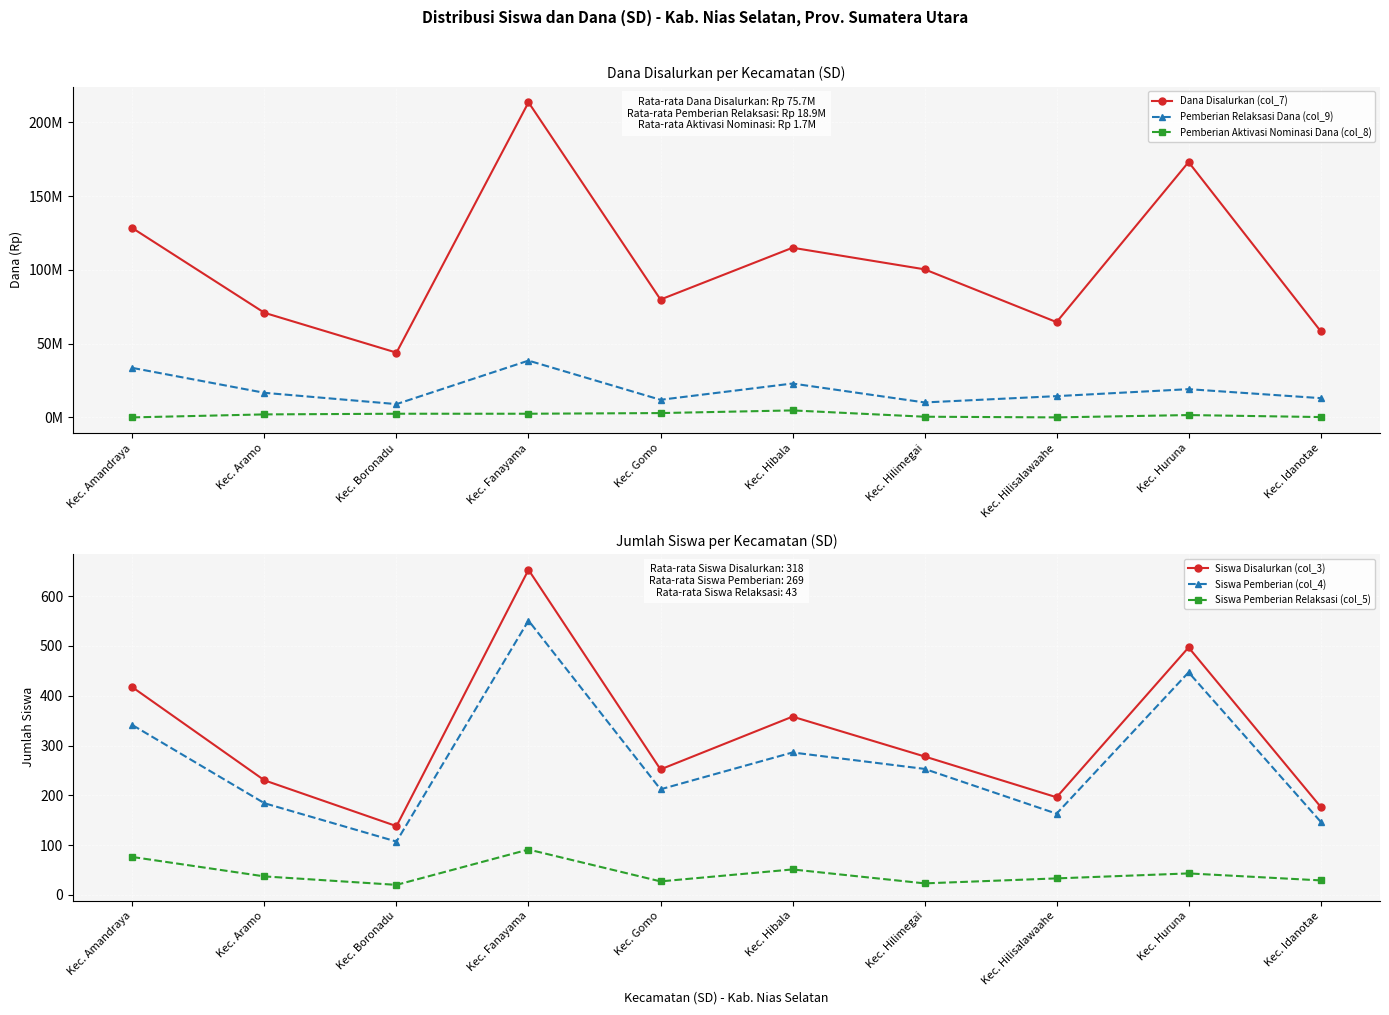

True or false: Pemberian Aktivasi Nominasi Dana (col_8) and Pemberian Relaksasi Dana (col_9) intersect in this chart.

False